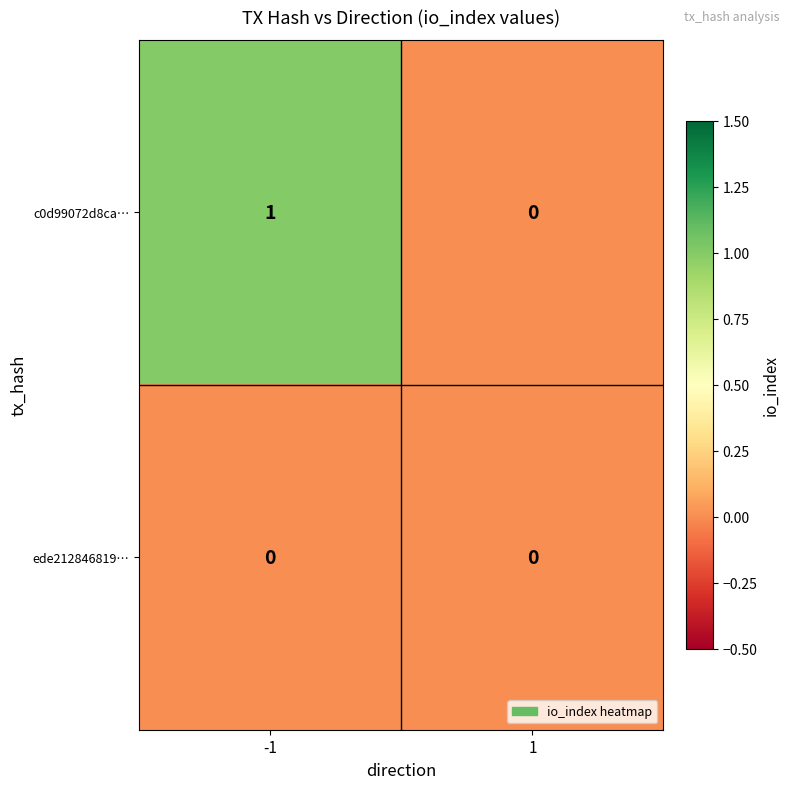

Which series changed the most between -1 and 1?

c0d99072d8ca…